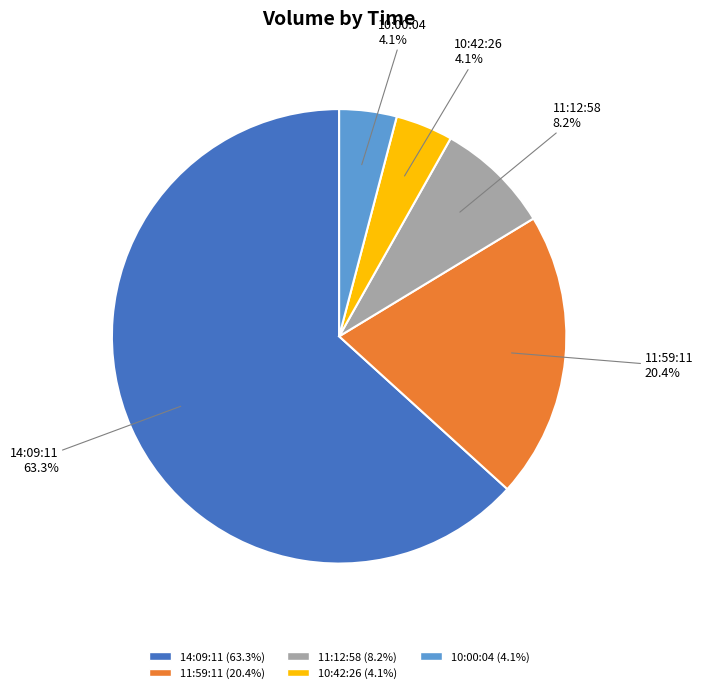

Does any single category account for the majority?

Yes